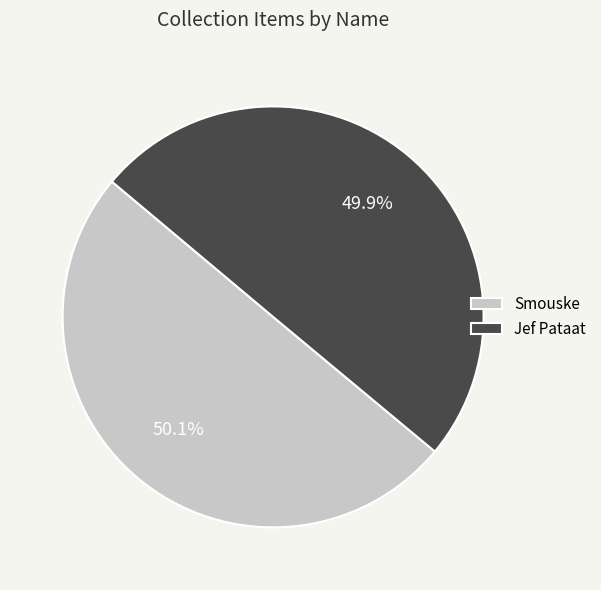

Combined, do Smouske and Jef Pataat account for over 50%?

Yes